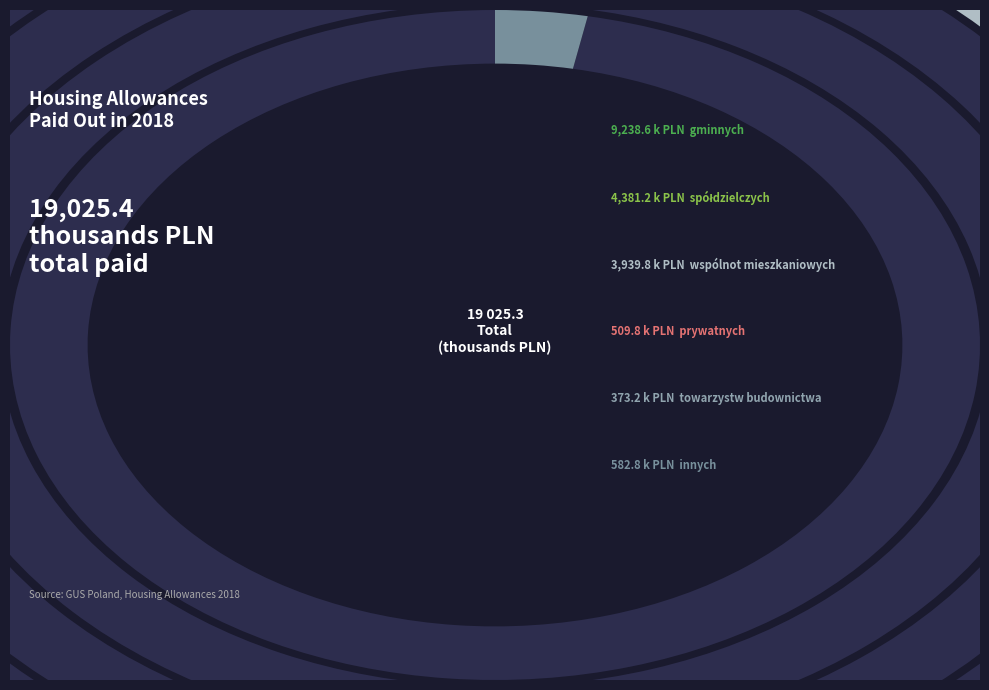

Between spółdzielczych and prywatnych, which is larger?

spółdzielczych